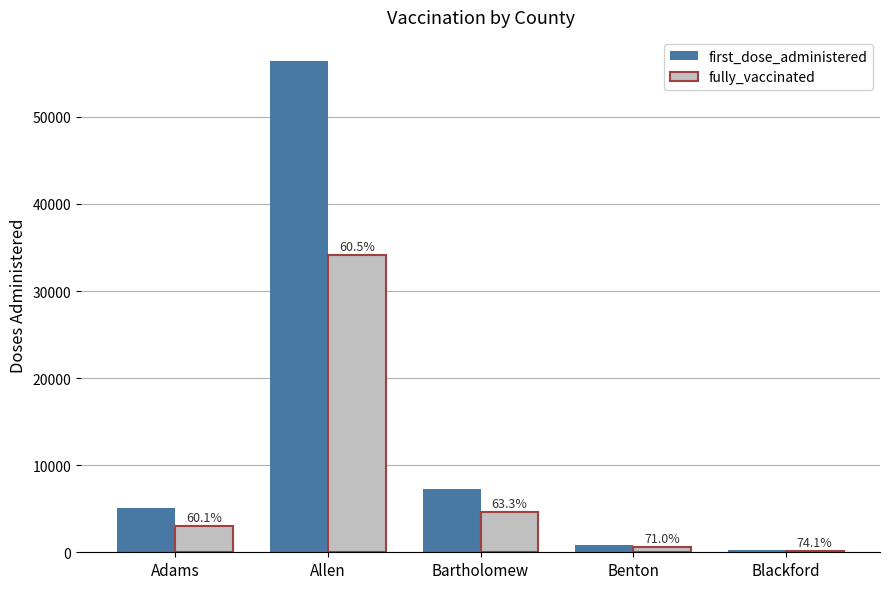

What are all the series names shown in the legend?

first_dose_administered, fully_vaccinated